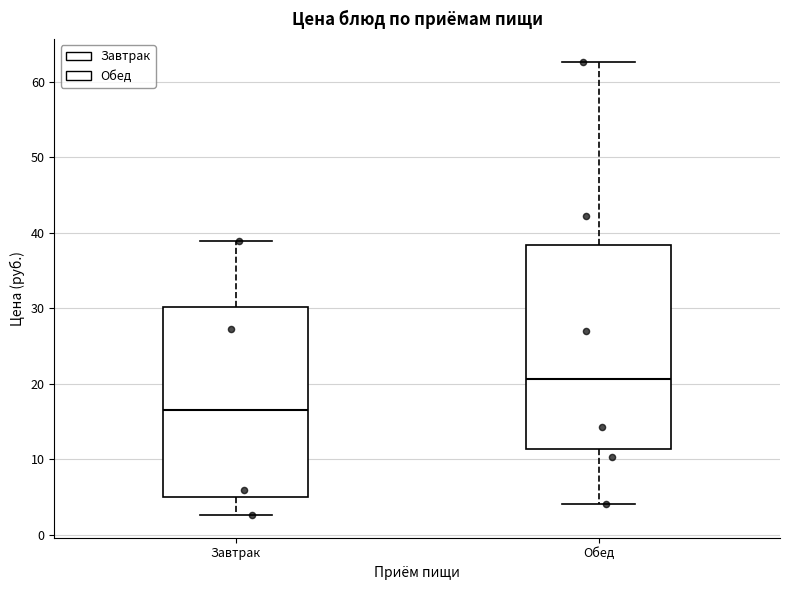

Reading left to right, transcribe this box plot: for each box, give where its median line is, the range the box spans, and where its two whiskers end, as read against the y-axis. The values are not printed on the chart, so give them approximately, as read against the axis.

Завтрак: median 17, box 5 to 30, whiskers 3 to 39
Обед: median 21, box 11 to 38, whiskers 4 to 63